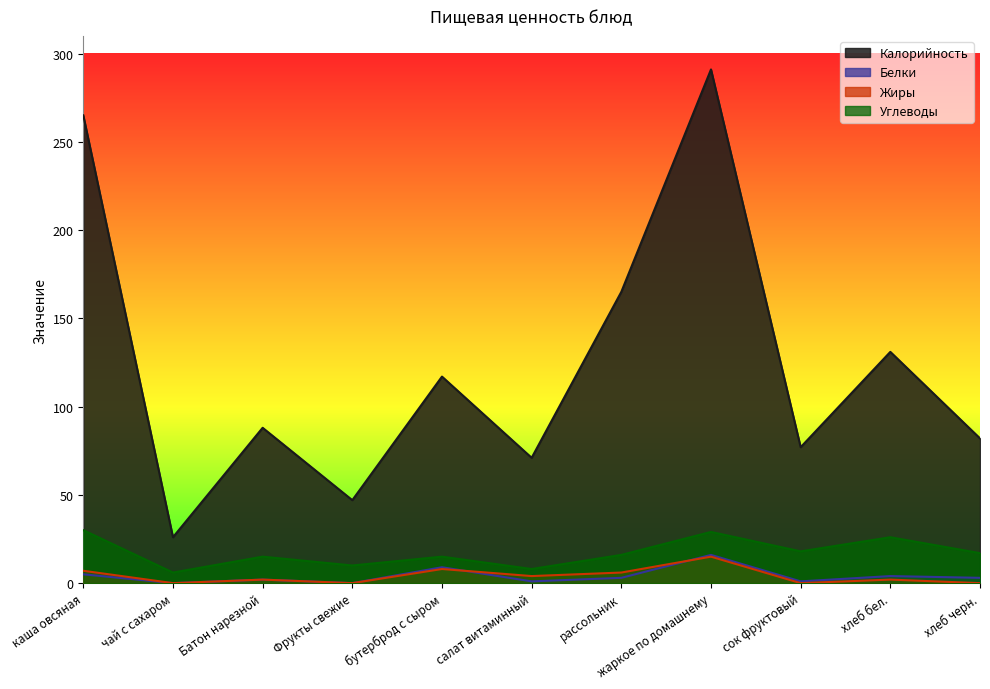

Which label corresponds to the smallest value in the chart?

чай с сахаром